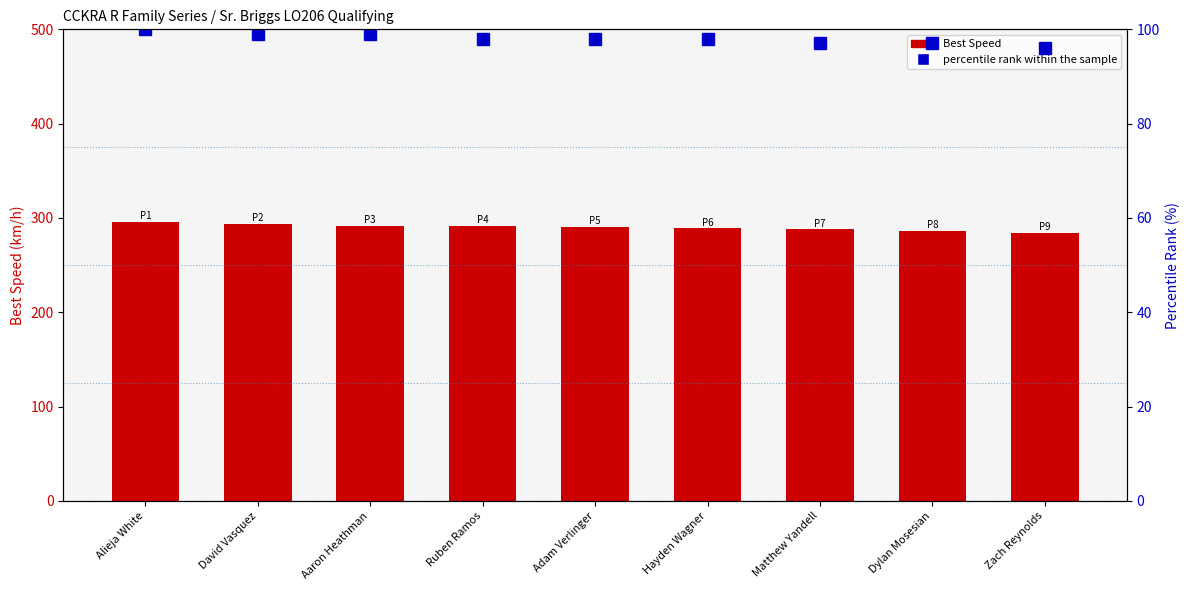

Reading left to right, what are all the values shown in this chart?

Best Speed: Alieja White=295.6	David Vasquez=293.5	Aaron Heathman=291.3	Ruben Ramos=291.2	Adam Verlinger=290.8	Hayden Wagner=288.9	Matthew Yandell=287.8	Dylan Mosesian=286.4	Zach Reynolds=284.1
percentile rank within the sample: Alieja White=100.0	David Vasquez=99.0	Aaron Heathman=99.0	Ruben Ramos=98.0	Adam Verlinger=98.0	Hayden Wagner=98.0	Matthew Yandell=97.0	Dylan Mosesian=97.0	Zach Reynolds=96.0